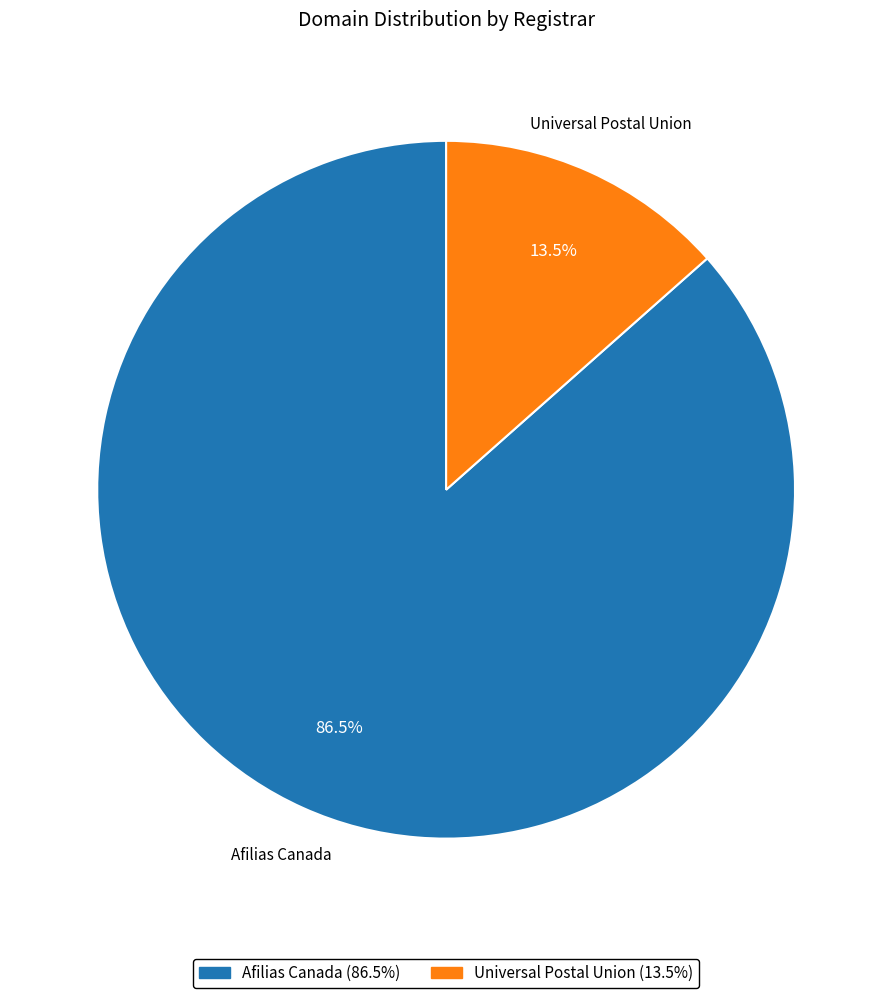

Rank the categories by value from lowest to highest.

Universal Postal Union, Afilias Canada